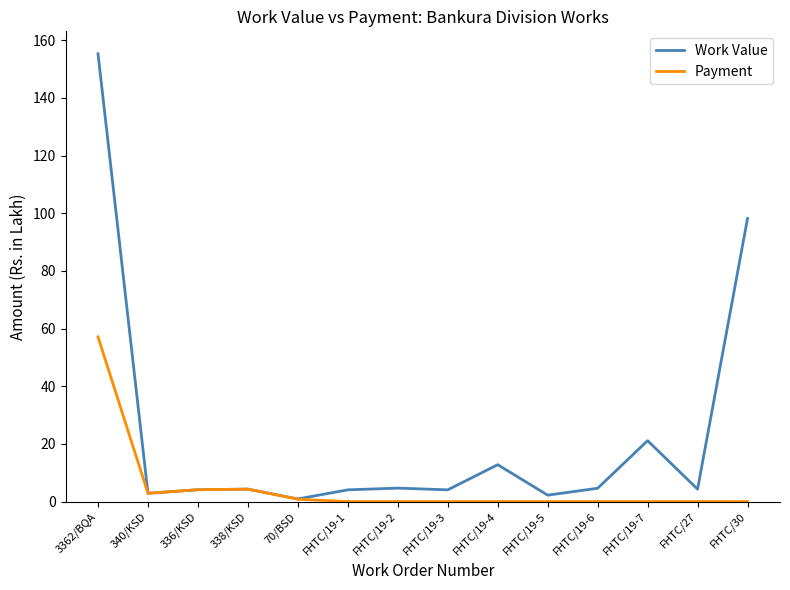

What is the maximum value shown in the chart?

155.3